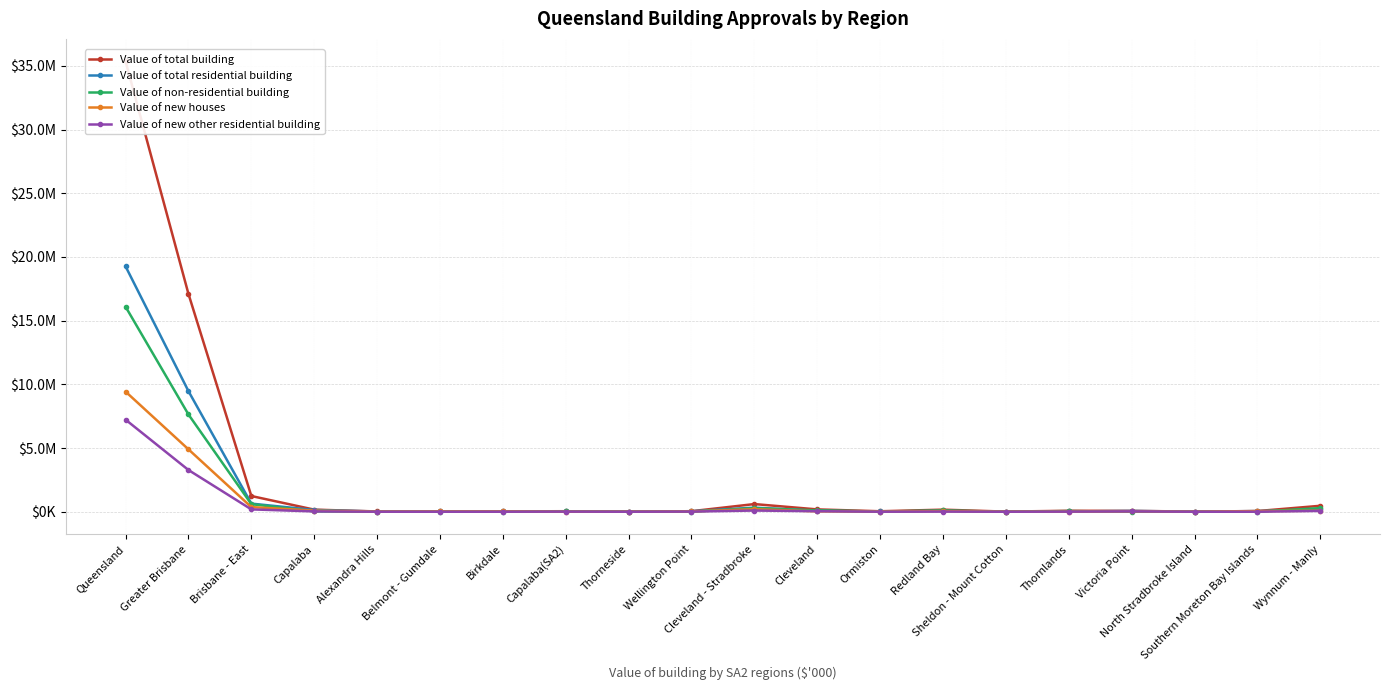

Which label corresponds to the smallest value in the chart?

Thorneside